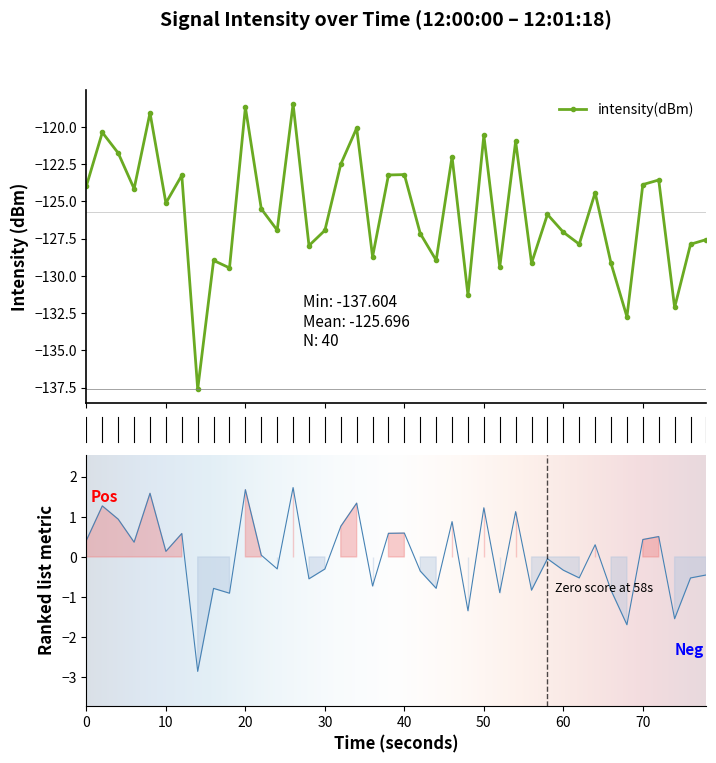

True or false: there are more than 2 points higher than both neighbors.

True